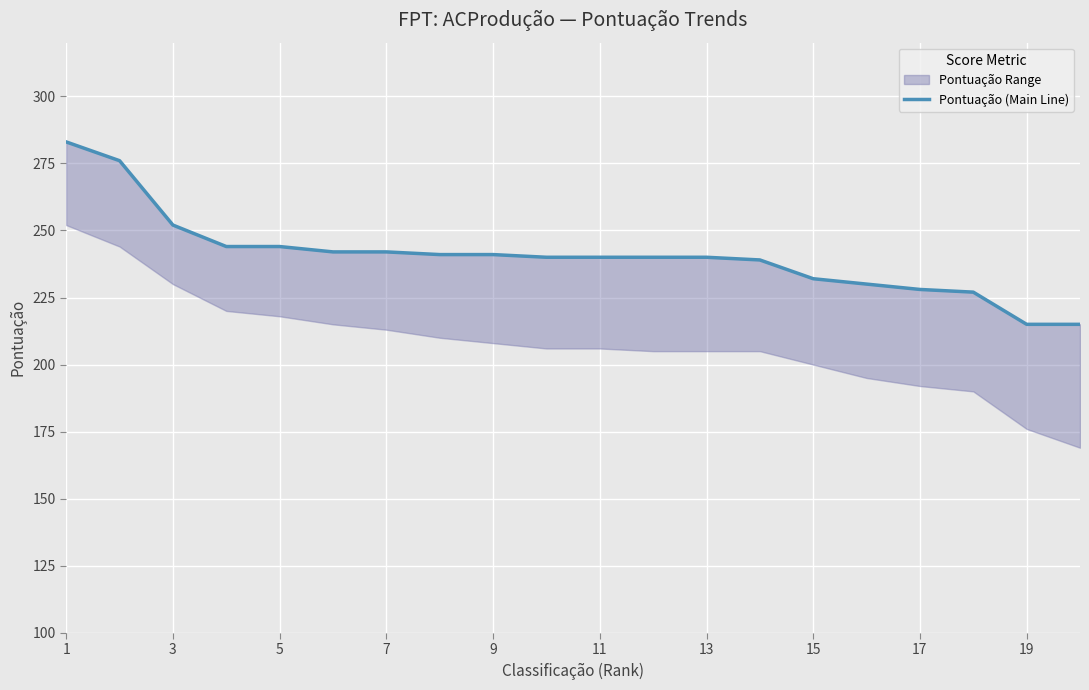

Where does the data first go above 240?

1